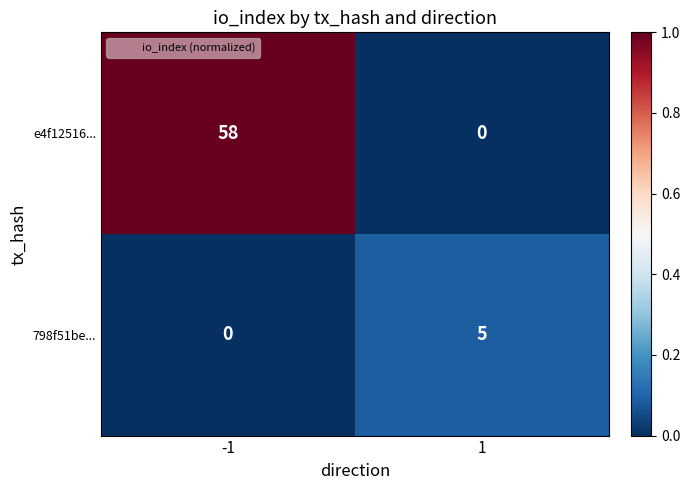

Between -1 and 1, which series saw the biggest shift?

e4f12516...